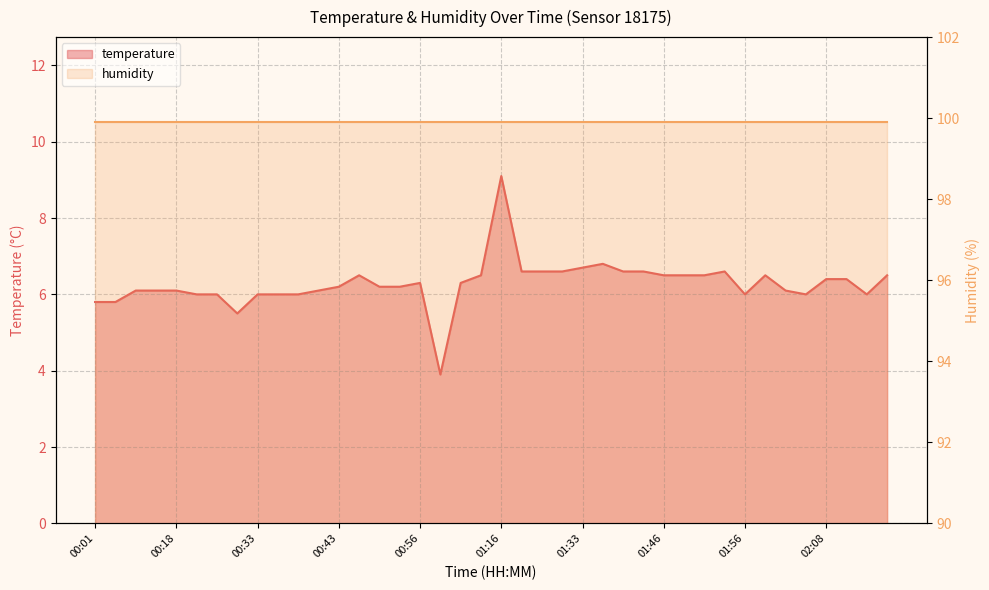

Reading left to right, list all the values displayed in this chart.

00:01=5.8	00:03=5.8	00:13=6.1	00:16=6.1	00:18=6.1	00:21=6.0	00:23=6.0	00:26=5.5	00:33=6.0	00:36=6.0	00:38=6.0	00:41=6.1	00:43=6.2	00:46=6.5	00:48=6.2	00:51=6.2	00:56=6.3	01:01=3.9	01:03=6.3	01:06=6.5	01:16=9.1	01:18=6.6	01:21=6.6	01:31=6.6	01:33=6.7	01:36=6.8	01:41=6.6	01:43=6.6	01:46=6.5	01:48=6.5	01:51=6.5	01:53=6.6	01:56=6.0	01:58=6.5	02:01=6.1	02:03=6.0	02:08=6.4	02:11=6.4	02:13=6.0	02:21=6.5